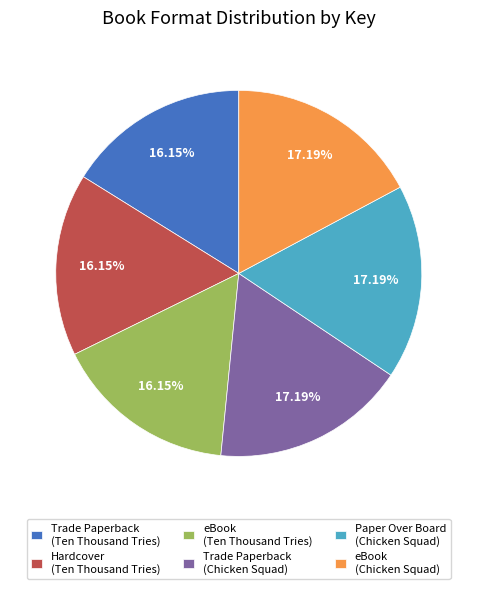

Is there a majority slice in this chart?

No